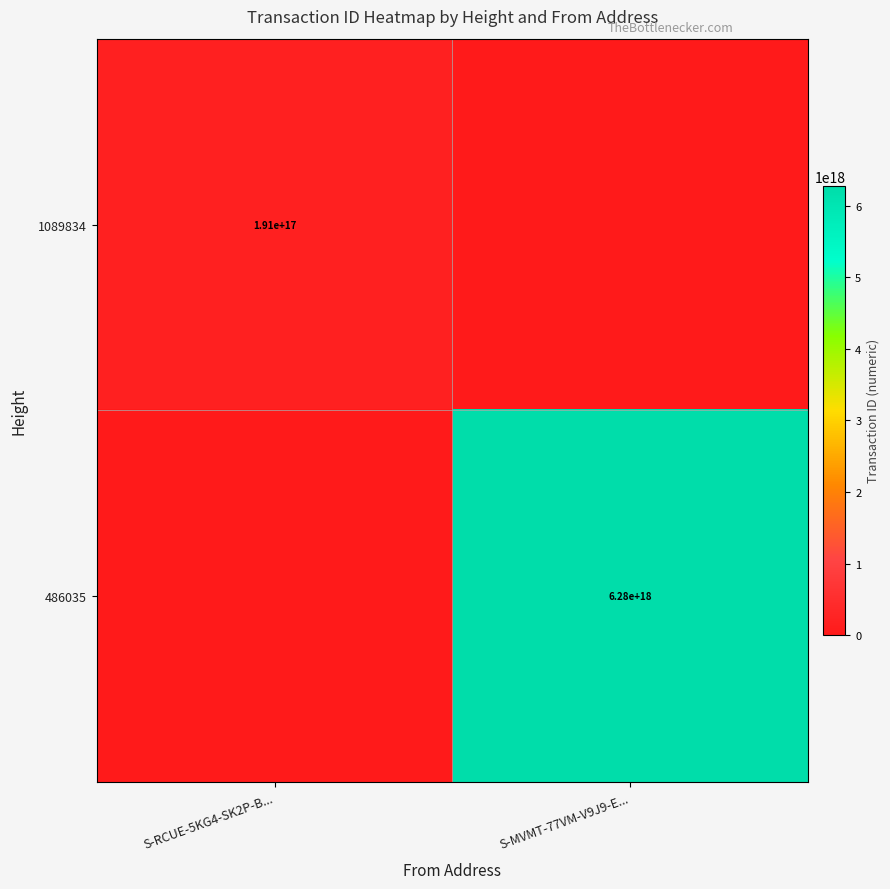

The 1089834 series shows 51033747020257592 at S-RCUE-5KG4-SK2P-B.... True or false?

False